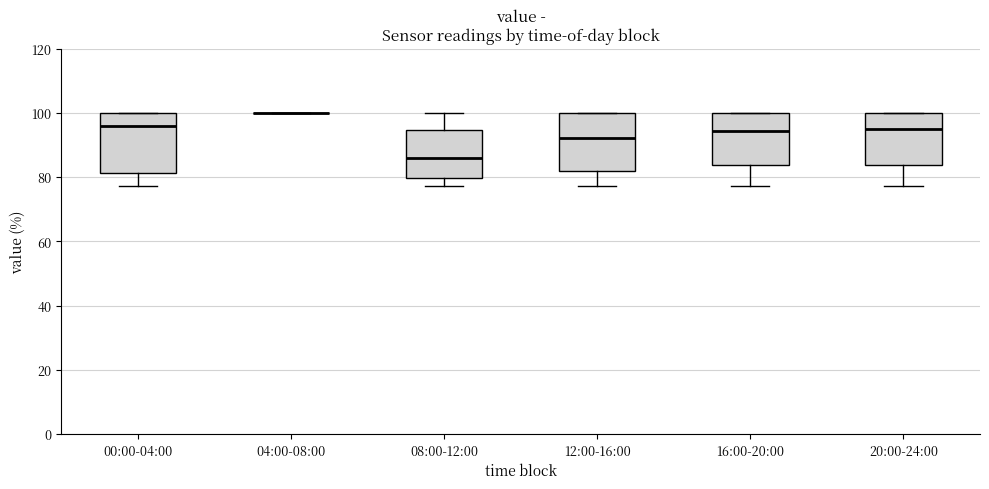

Reading left to right, transcribe this box plot: for each box, give where its median line is, the range the box spans, and where its two whiskers end, as read against the y-axis. The values are not printed on the chart, so give them approximately, as read against the axis.

00:00-04:00: median 96, box 82 to 100, whiskers 78 to 100
04:00-08:00: box collapsed to a line at 100, whiskers 100 to 100
08:00-12:00: median 86, box 80 to 94, whiskers 78 to 100
12:00-16:00: median 92, box 82 to 100, whiskers 78 to 100
16:00-20:00: median 94, box 84 to 100, whiskers 78 to 100
20:00-24:00: median 96, box 84 to 100, whiskers 78 to 100